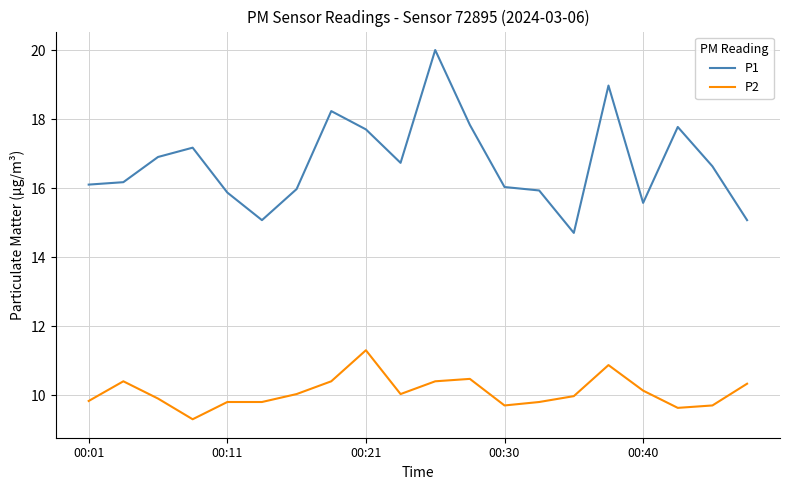

Which series has the largest range (max minus min)?

P1